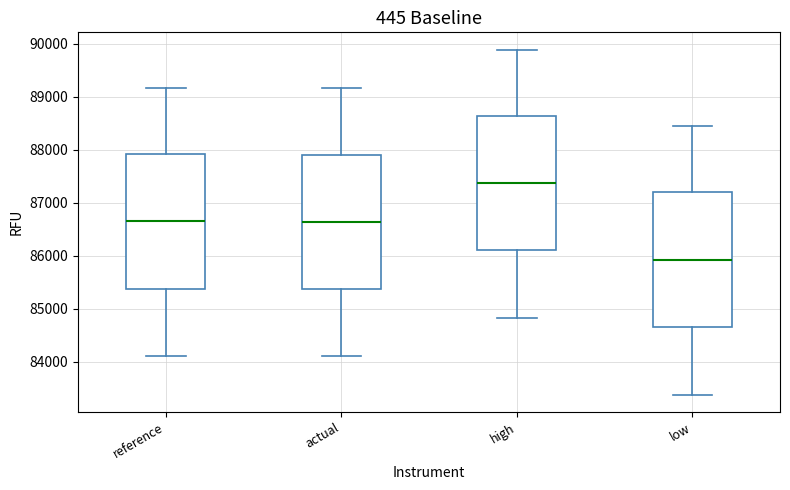

Reading left to right, read every box against the y-axis: the position of its median line, the range the box covers, and the ends of its whiskers. The values are not printed on the chart, so give them approximately, as read against the axis.

reference: median 86600, box 85400 to 87900, whiskers 84100 to 89200
actual: median 86600, box 85400 to 87900, whiskers 84100 to 89200
high: median 87400, box 86100 to 88600, whiskers 84800 to 89900
low: median 85900, box 84700 to 87200, whiskers 83400 to 88500